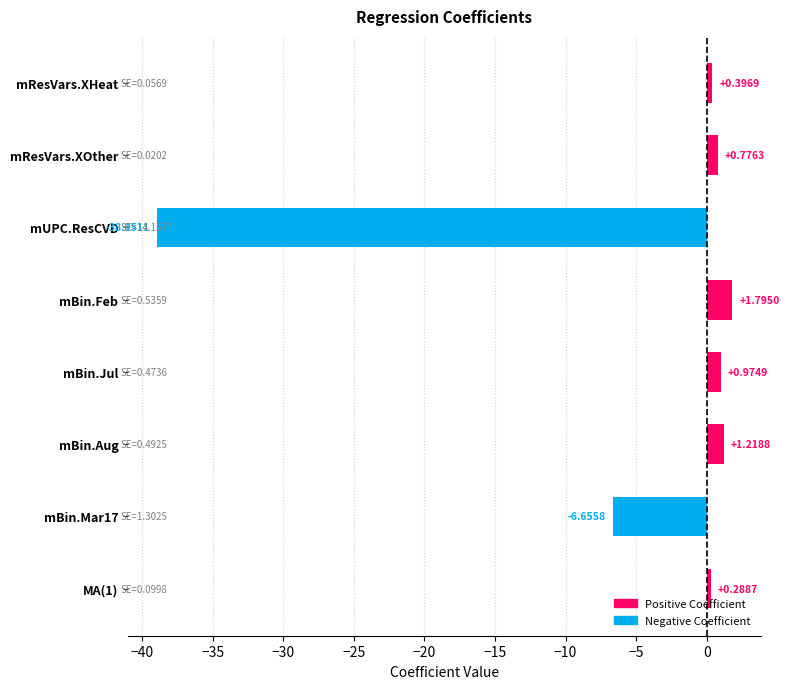

Which category has the lowest value across all series?

mUPC.ResCVD